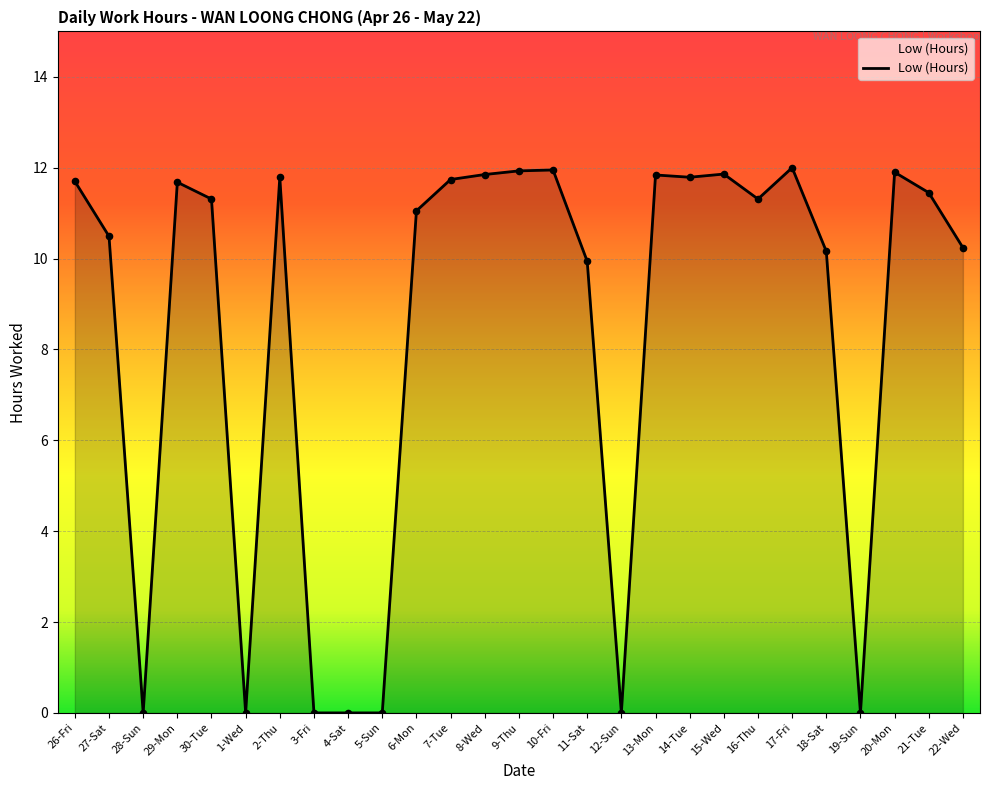

What is the change in value from 30-Tue to 5-Sun?

-11.3